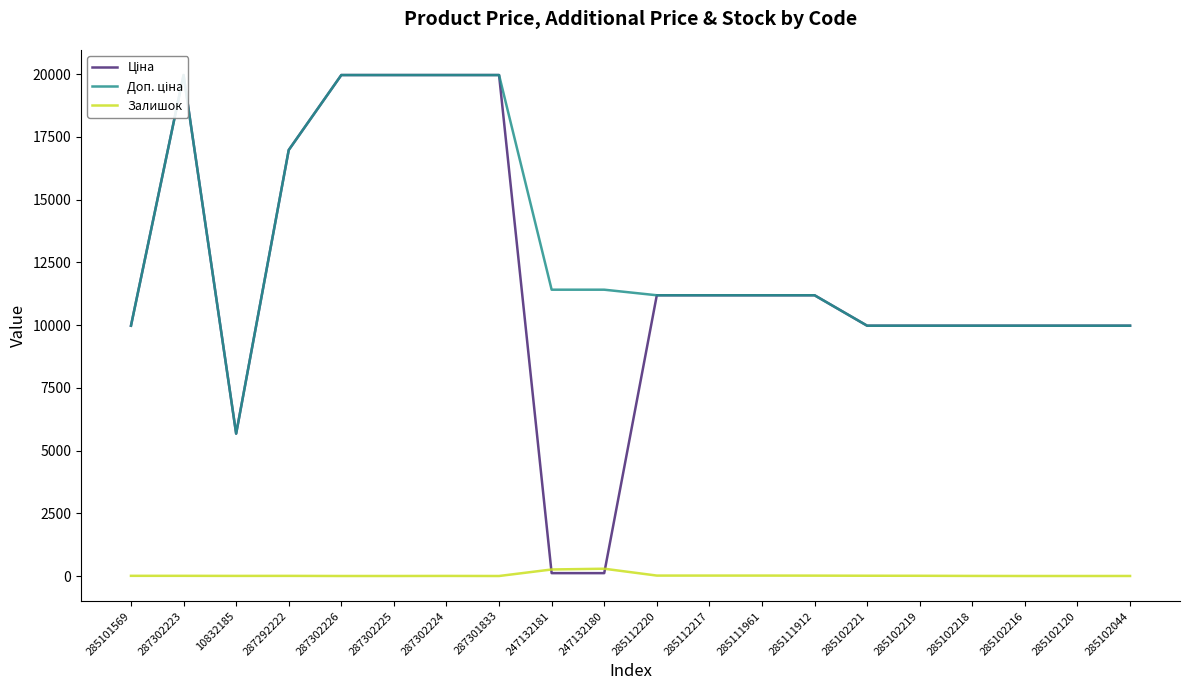

Between 287301833 and 285111961, which series saw the biggest shift?

Ціна